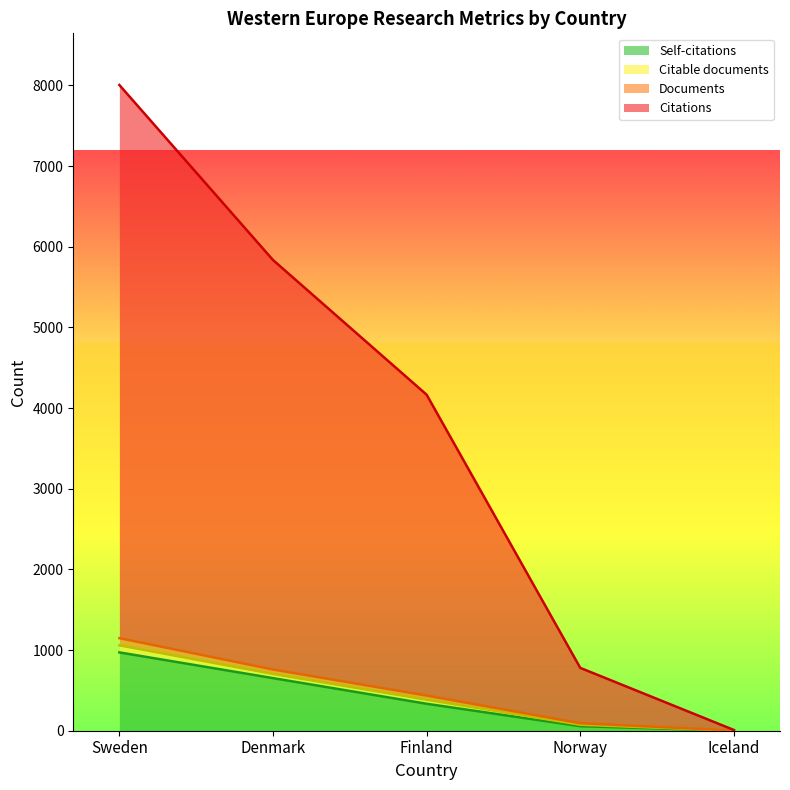

How many values in the Self-citations series are below 334?

2